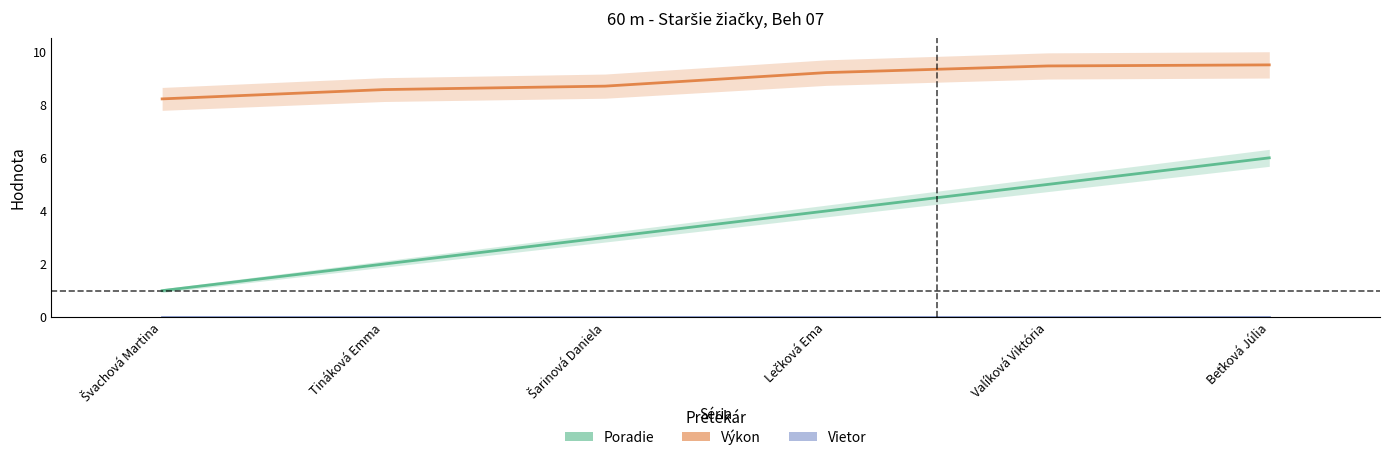

True or false: Vietor and Výkon intersect in this chart.

False